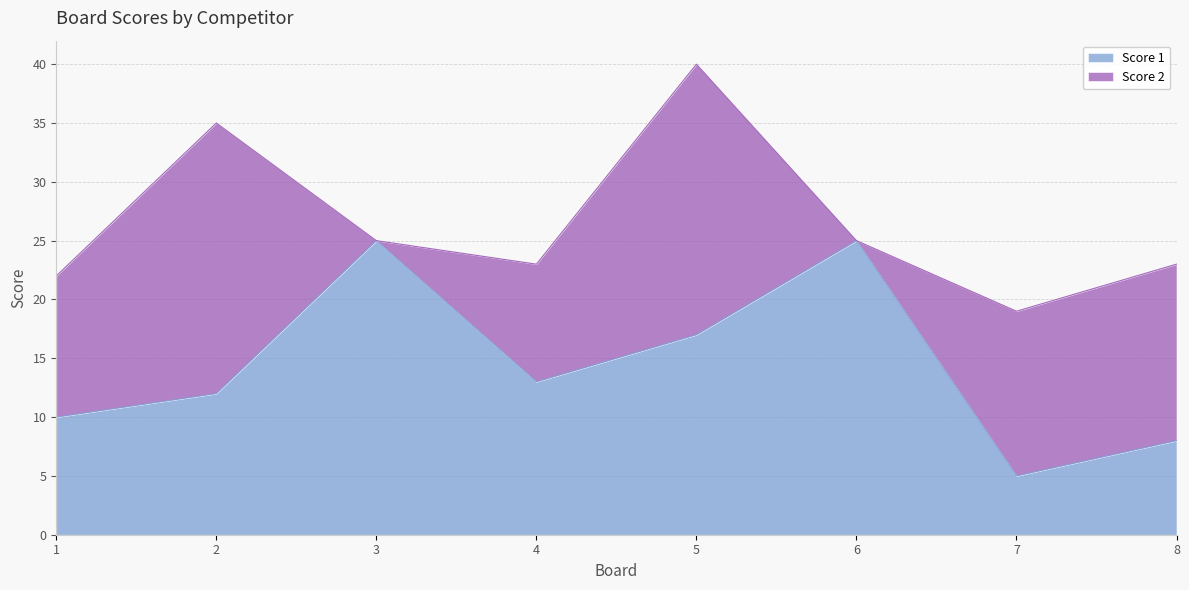

How many lines are shown in the chart?

2